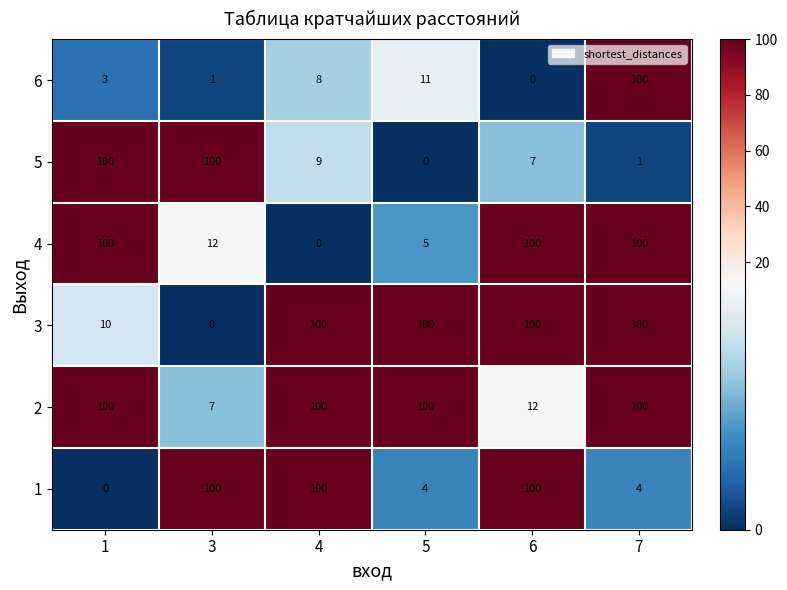

Where is 6 nearest to the value 50?

5